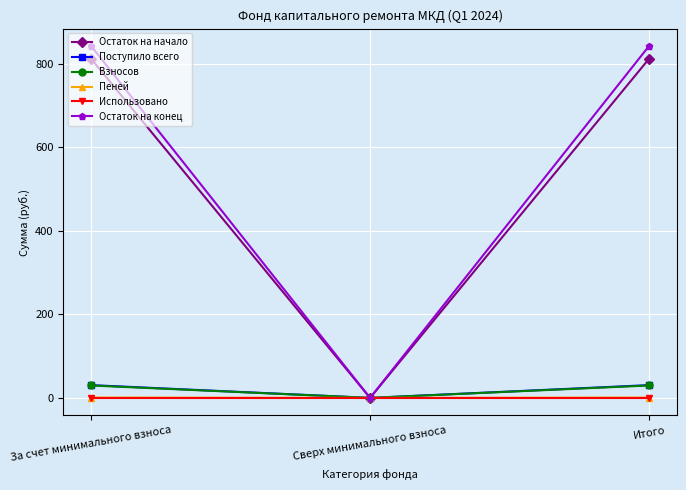

How many lines are shown in the chart?

6